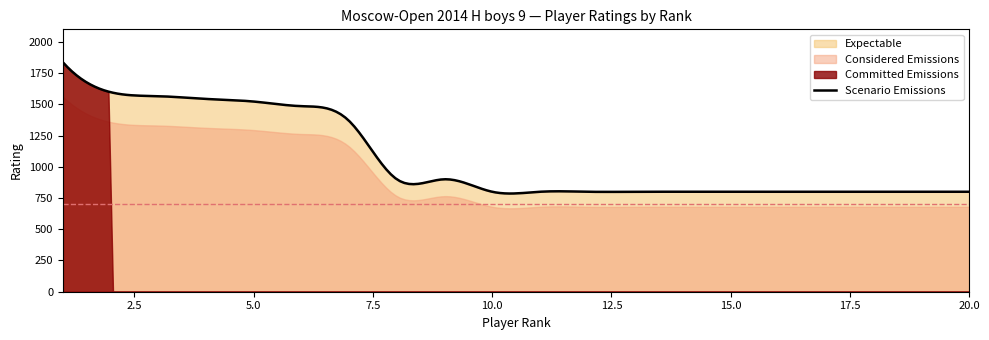

Which label corresponds to the smallest value in the chart?

10